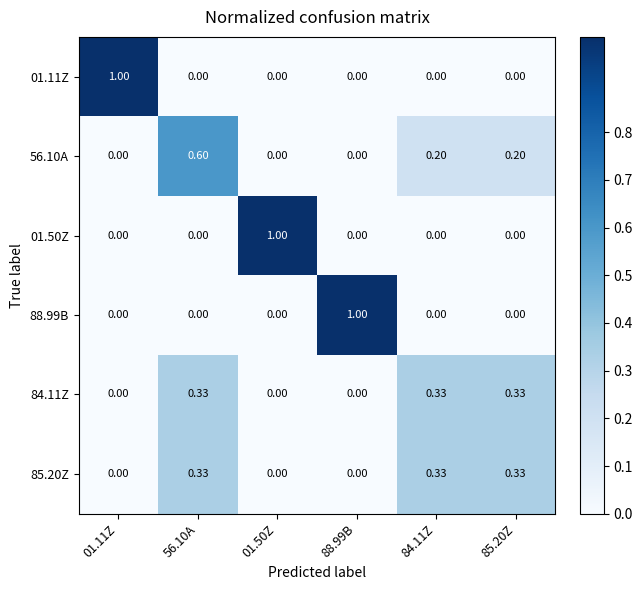

What is the difference between the highest and lowest values at 85.20Z?

0.3